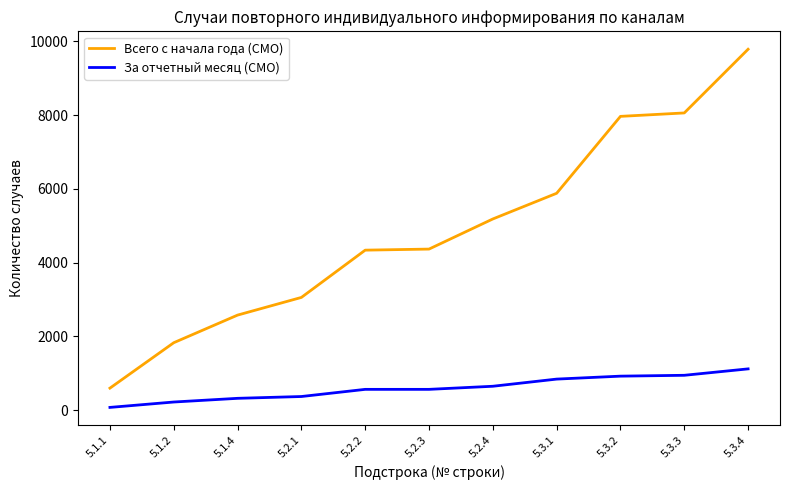

Which series has the widest spread of values?

Всего с начала года (СМО)